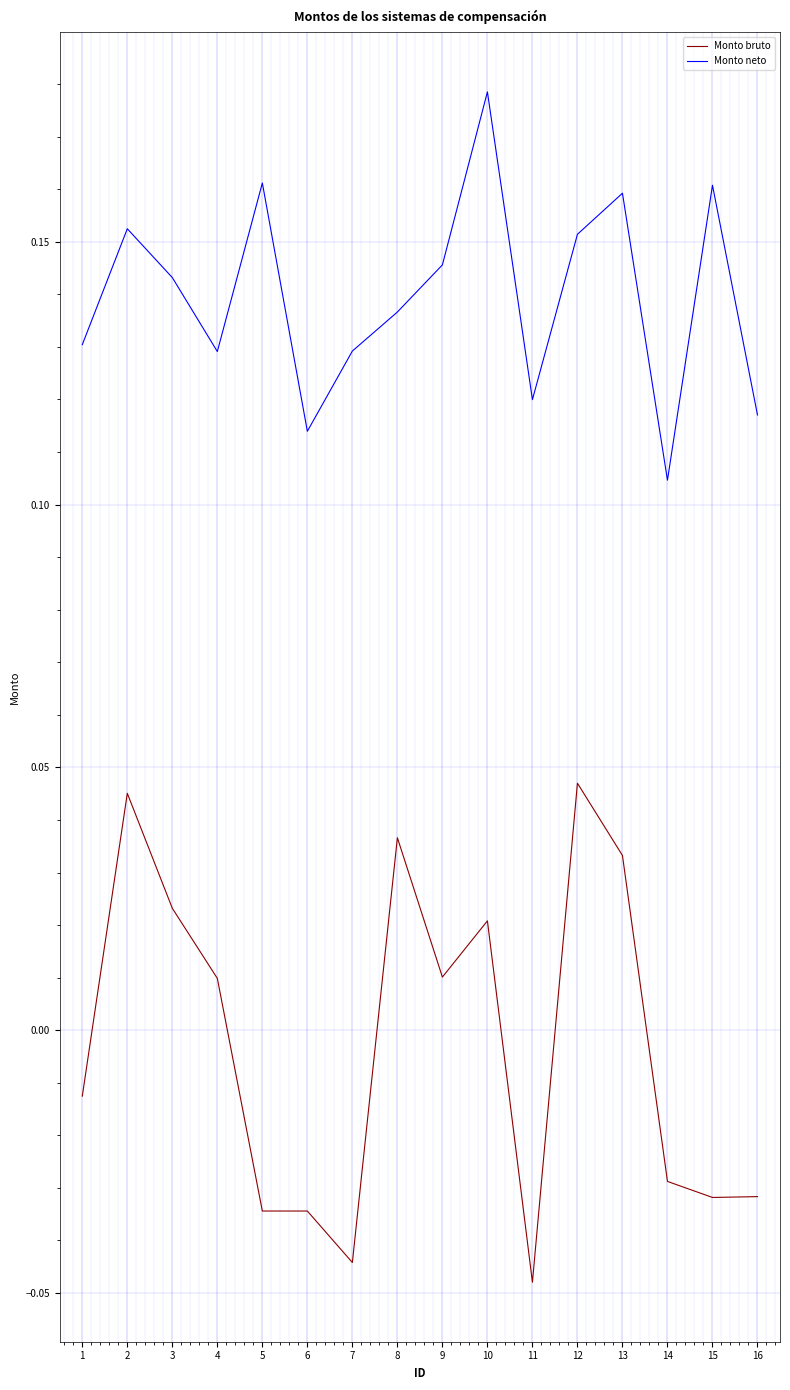

Is the value of Monto bruto at 16 greater than the value of Monto neto at 6?

No